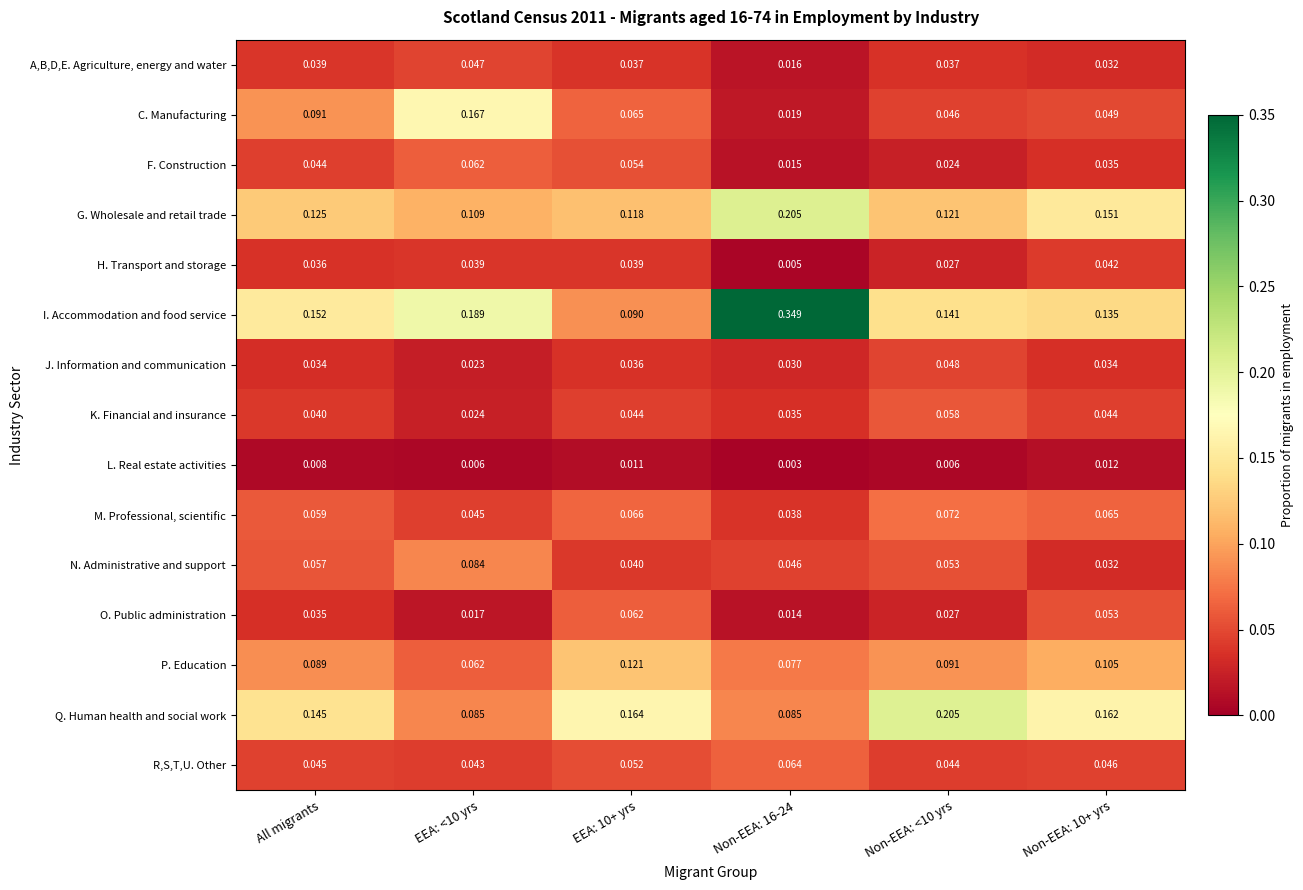

At Non-EEA: 16-24, list the series in order from largest to smallest.

I. Accommodation and food service, G. Wholesale and retail trade, Q. Human health and social work, P. Education, R,S,T,U. Other, N. Administrative and support, M. Professional, scientific, K. Financial and insurance, J. Information and communication, C. Manufacturing, A,B,D,E. Agriculture, energy and water, F. Construction, O. Public administration, H. Transport and storage, L. Real estate activities